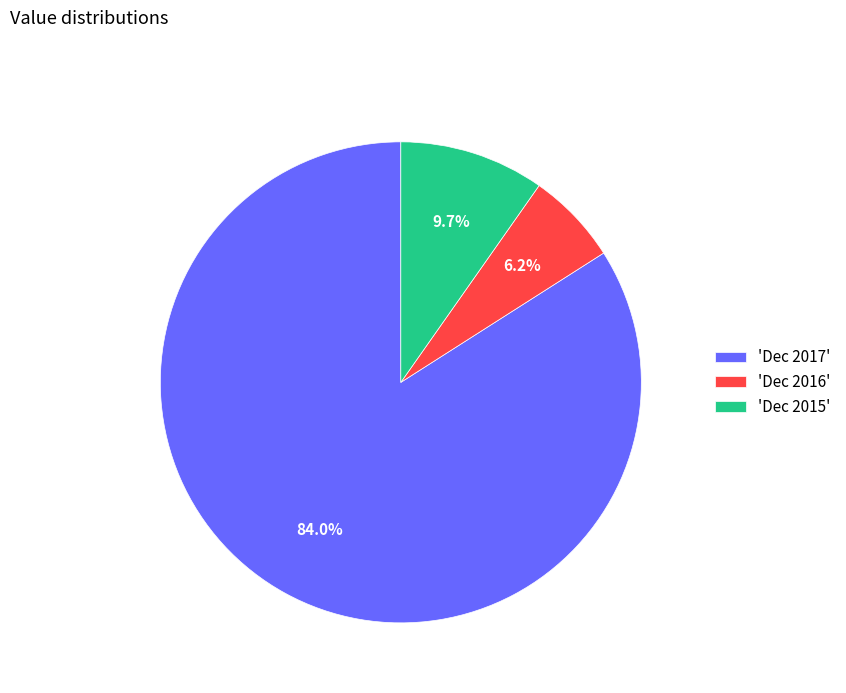

Does 'Dec 2017' represent more than half of the total?

Yes